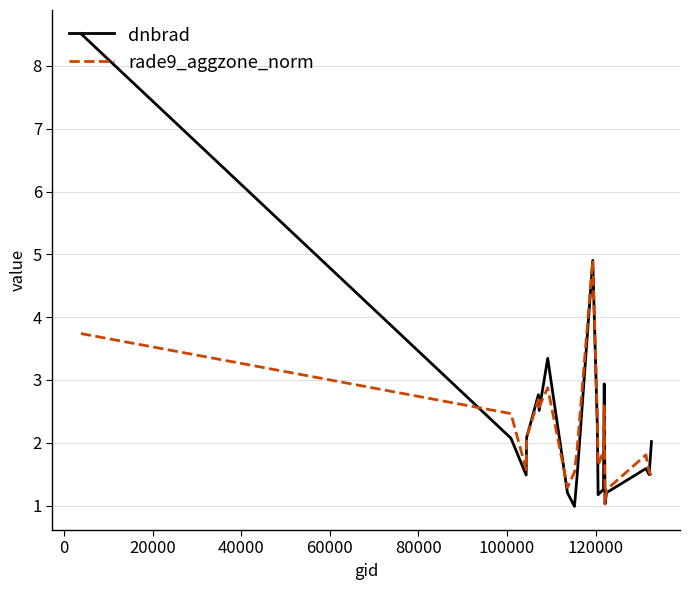

Which series has the widest spread of values?

dnbrad